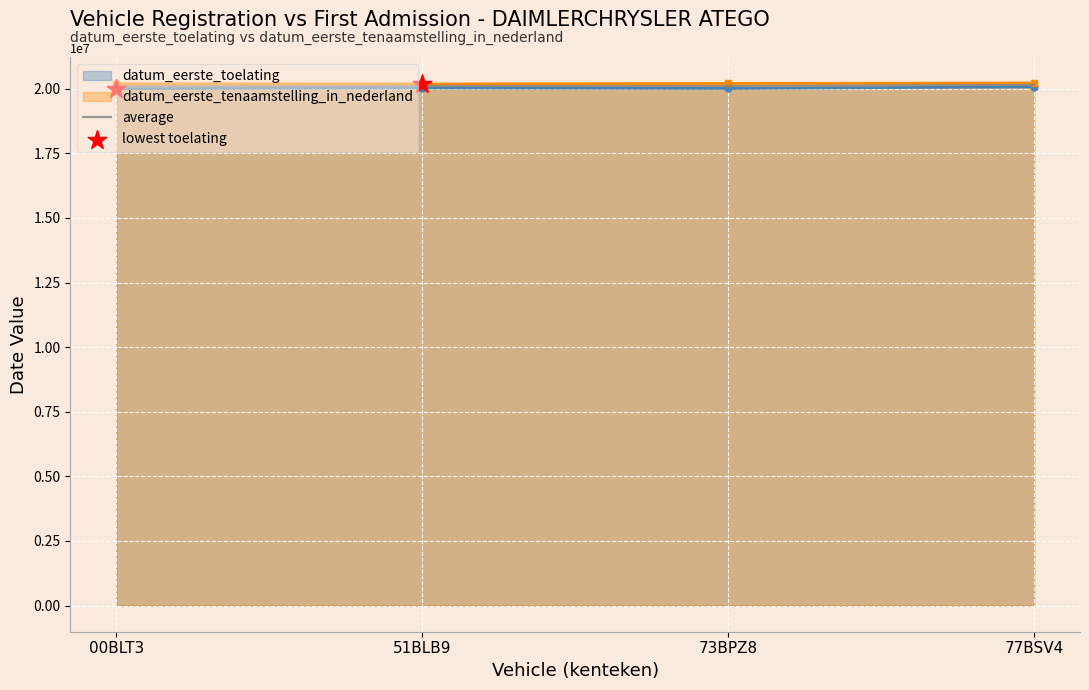

What is the change in value from 51BLB9 to 73BPZ8?

-54.0